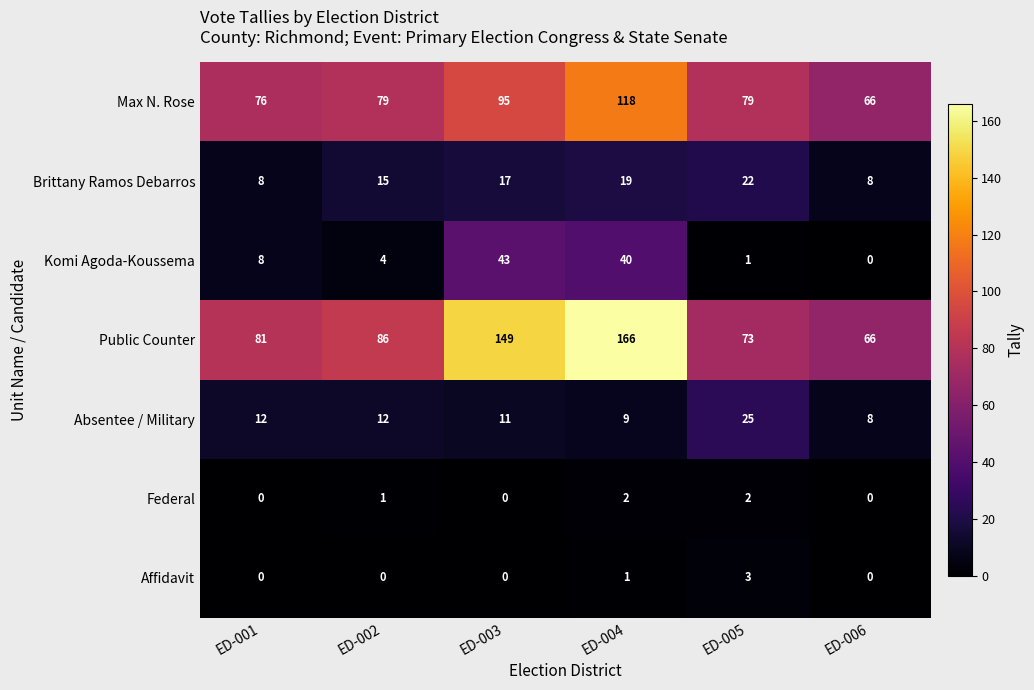

Which label corresponds to the largest value in the chart?

ED-004